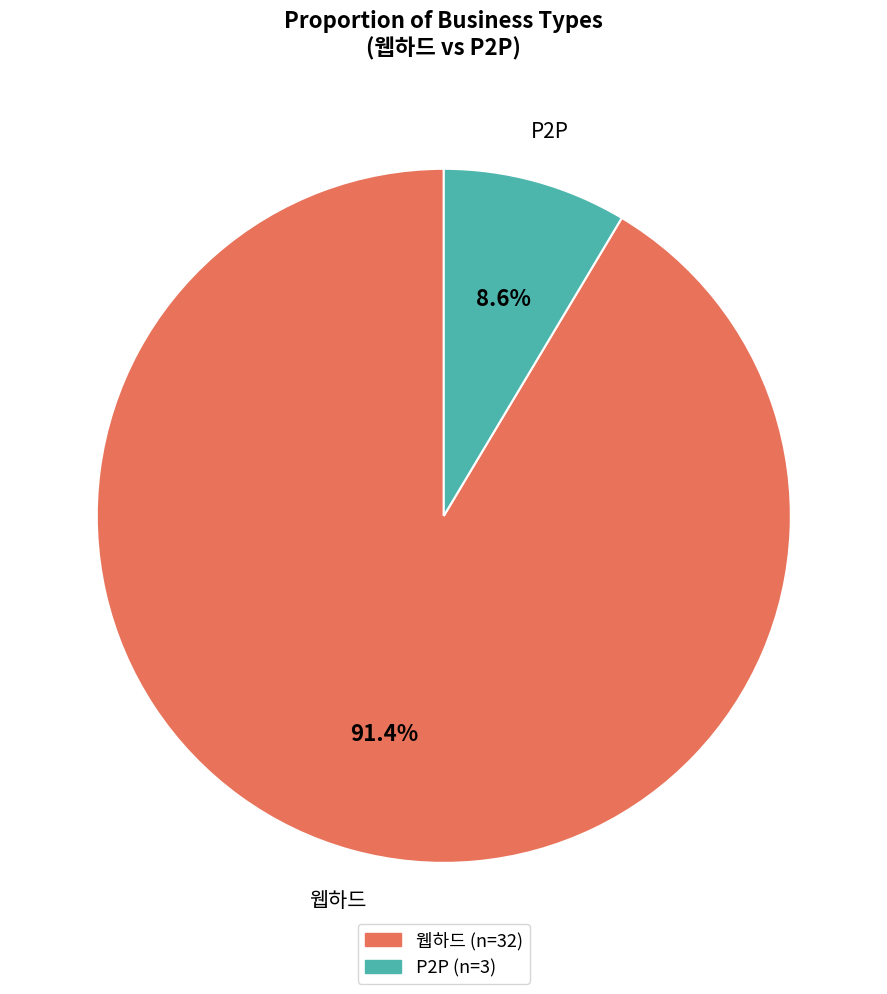

Between P2P and 웹하드, which is larger?

웹하드